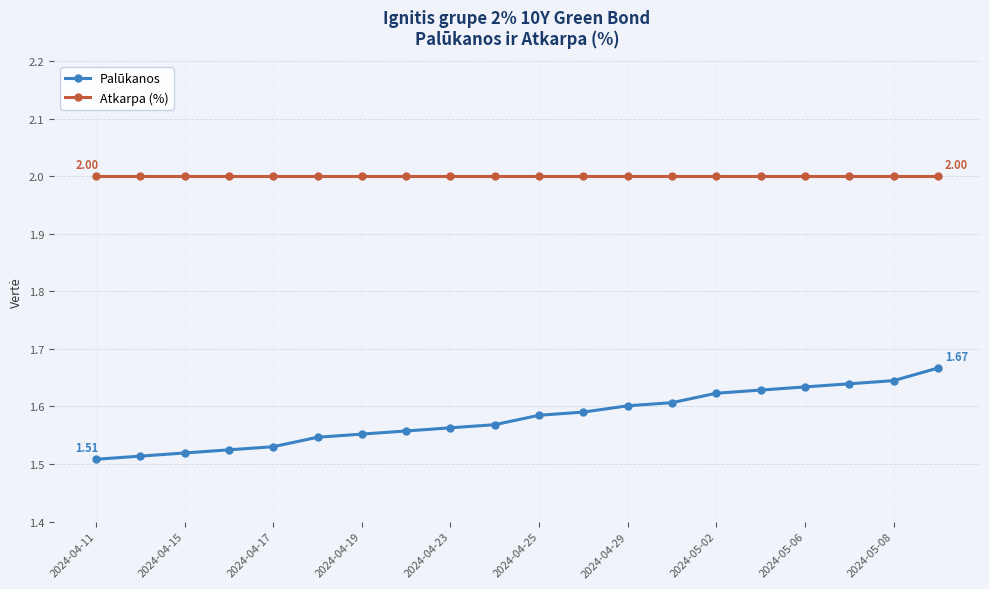

Rank the series by their average value, from lowest to highest.

Palūkanos, Atkarpa (%)